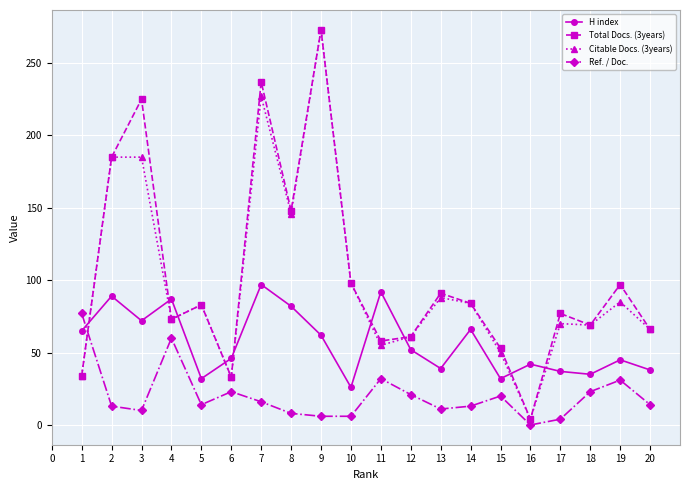

At 3, list the series in order from smallest to largest.

Ref. / Doc., H index, Citable Docs. (3years), Total Docs. (3years)